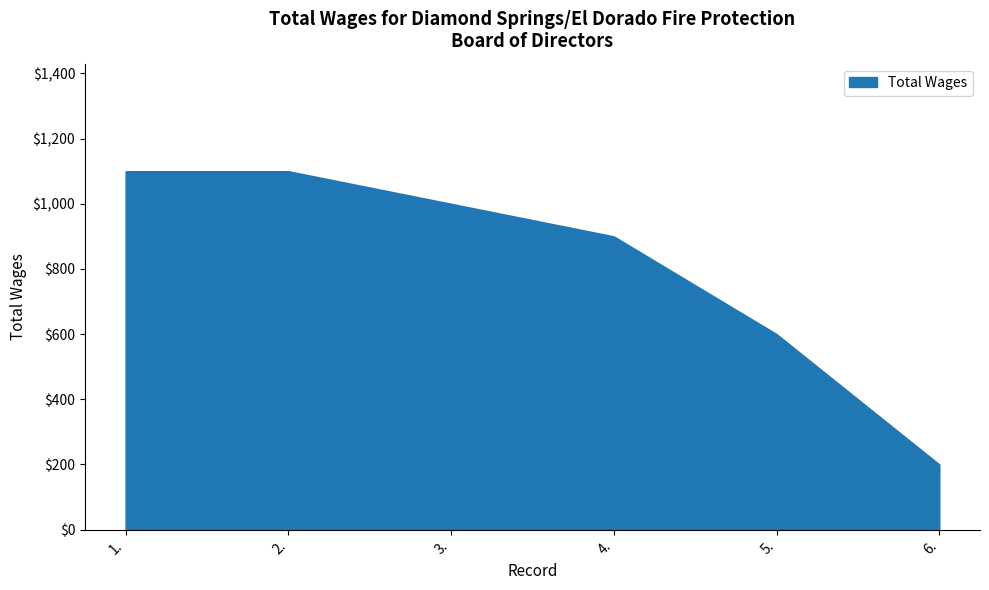

Is it true that the value at 1. is 1877?

False